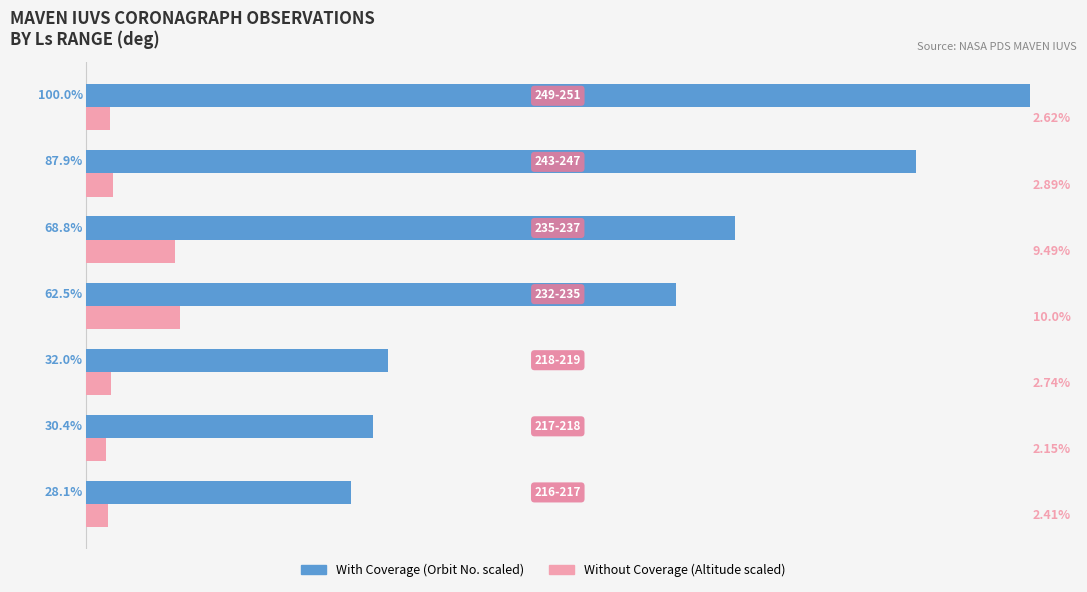

Reading left to right, list all the values displayed in this chart.

With Coverage: 28.1	30.4	32.0	62.5	68.8	87.9	100.0
Without Coverage: 2.4	2.1	2.7	10.0	9.5	2.9	2.6